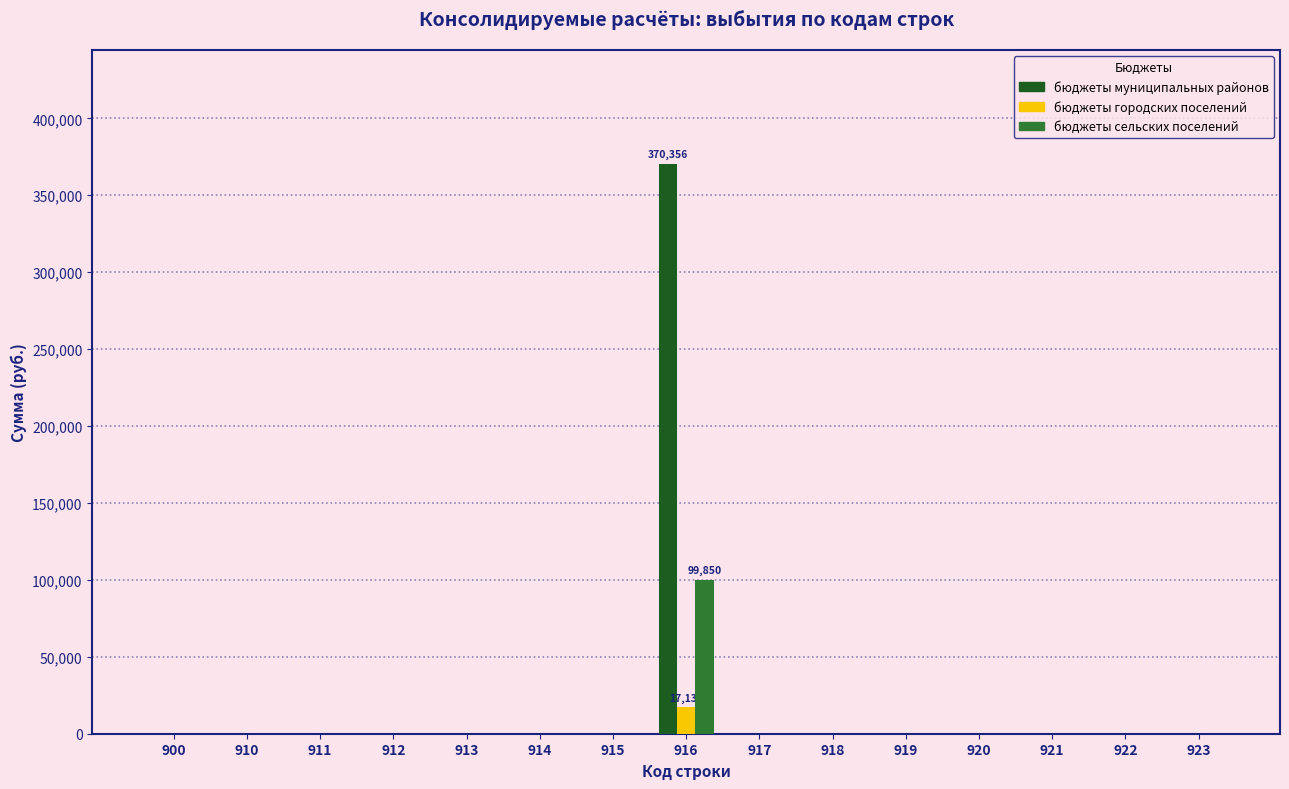

At which category is the sum across all series the highest?

916